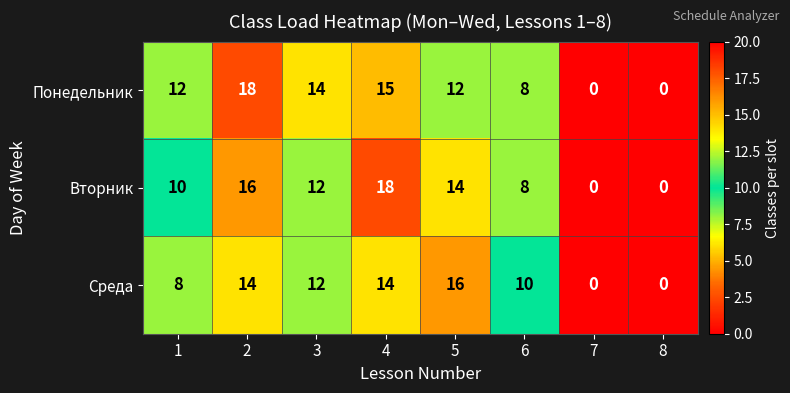

What is the sum of all Вторник values?

78